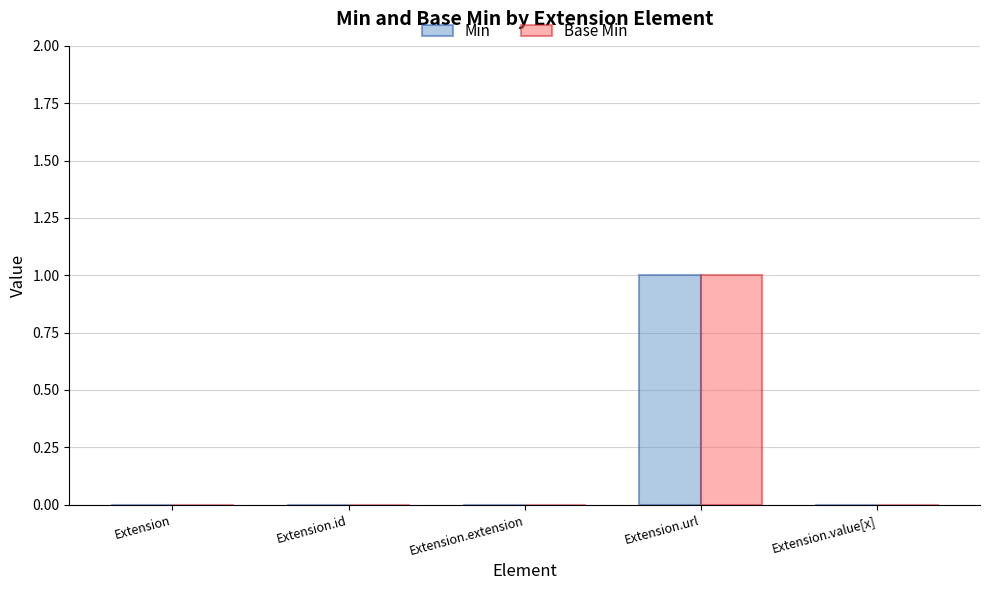

Count the Base Min values in the range 0 to 1.

5